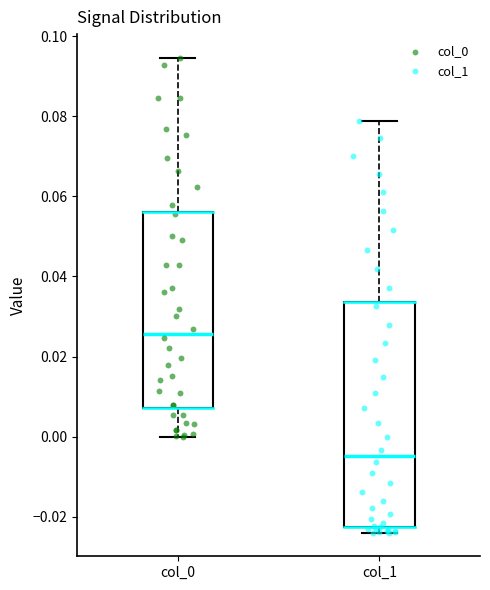

Reading left to right, read every box against the y-axis: the position of its median line, the range the box covers, and the ends of its whiskers. The values are not printed on the chart, so give them approximately, as read against the axis.

col_0: median 0.026, box 0.008 to 0.056, whiskers 0.000 to 0.094
col_1: median -0.004, box -0.022 to 0.034, whiskers -0.024 to 0.078